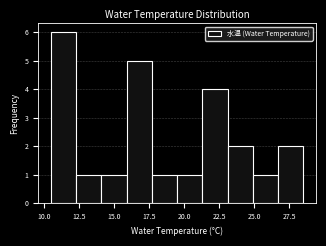

Around what value on the x-axis is the tallest bar? Give the approximate position of its centre, as read against the axis.

11.5